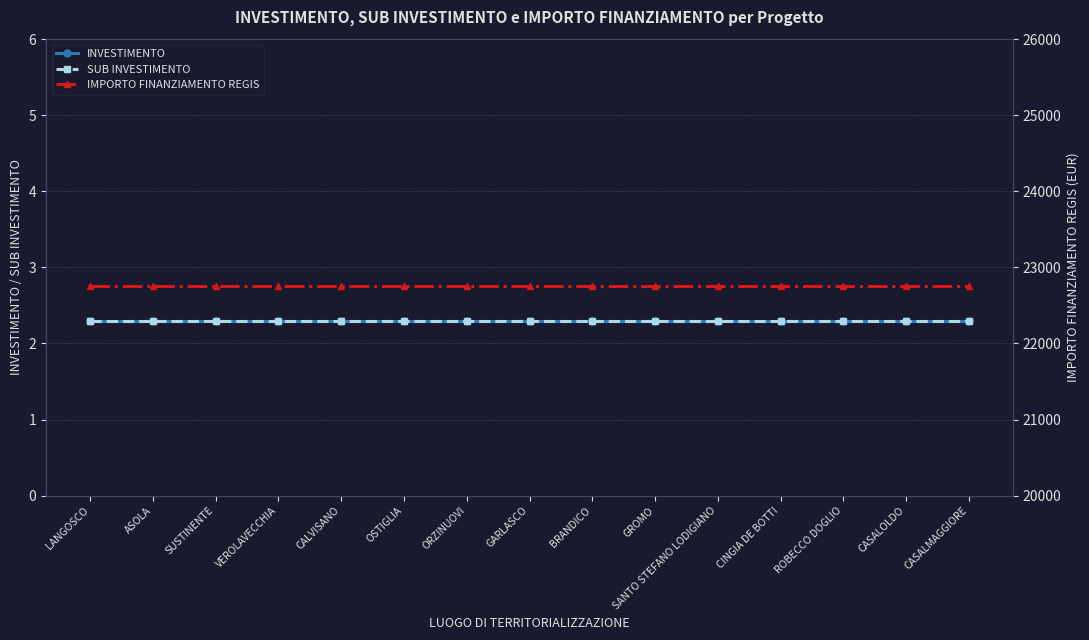

Is the value of SUB INVESTIMENTO at CASALOLDO greater than the value of INVESTIMENTO at SUSTINENTE?

No